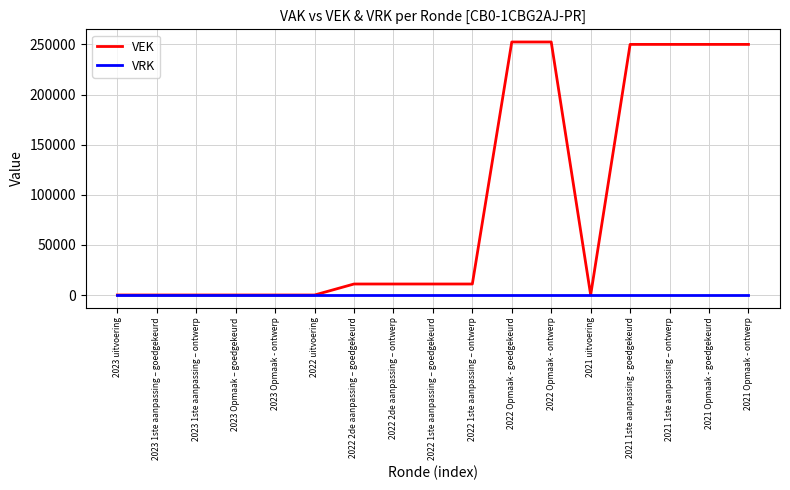

Which series has the largest total across all categories?

VEK